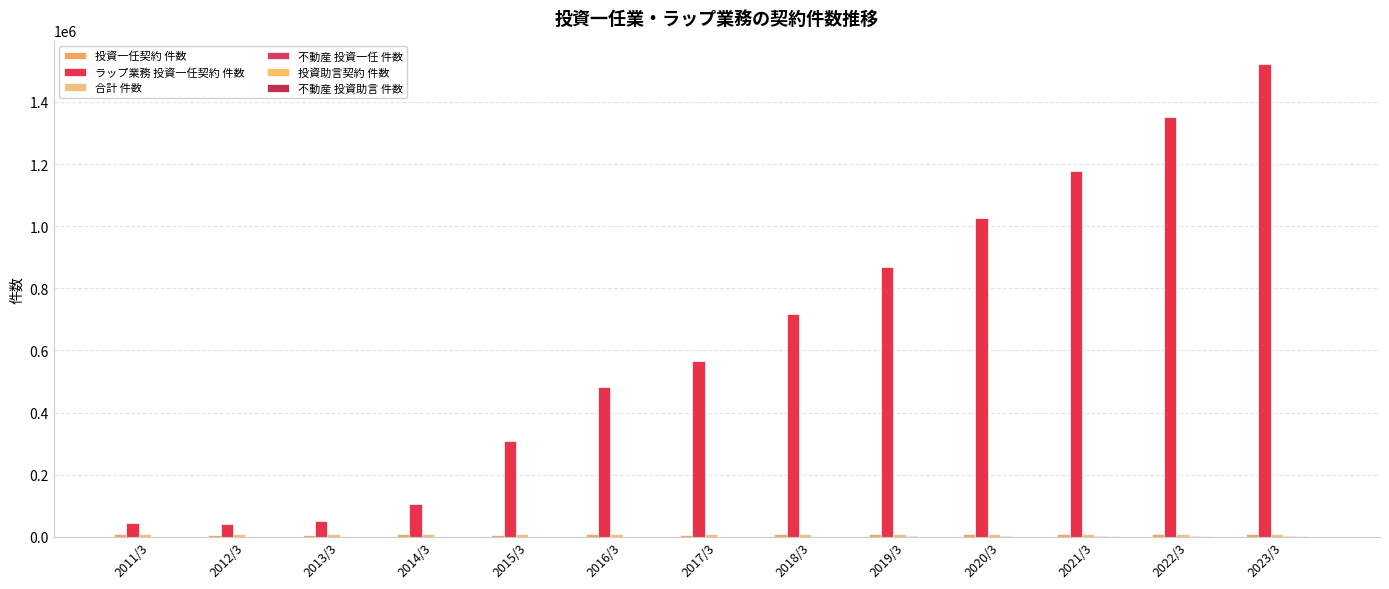

Between 2019/3 and 2021/3, which series saw the biggest shift?

ラップ業務 投資一任契約 件数